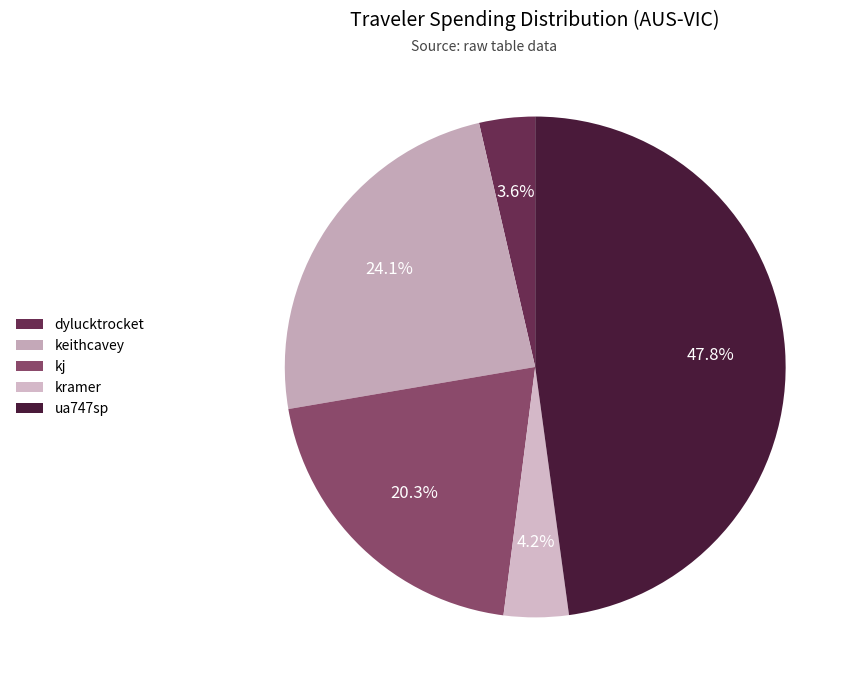

Does any single category account for the majority?

No